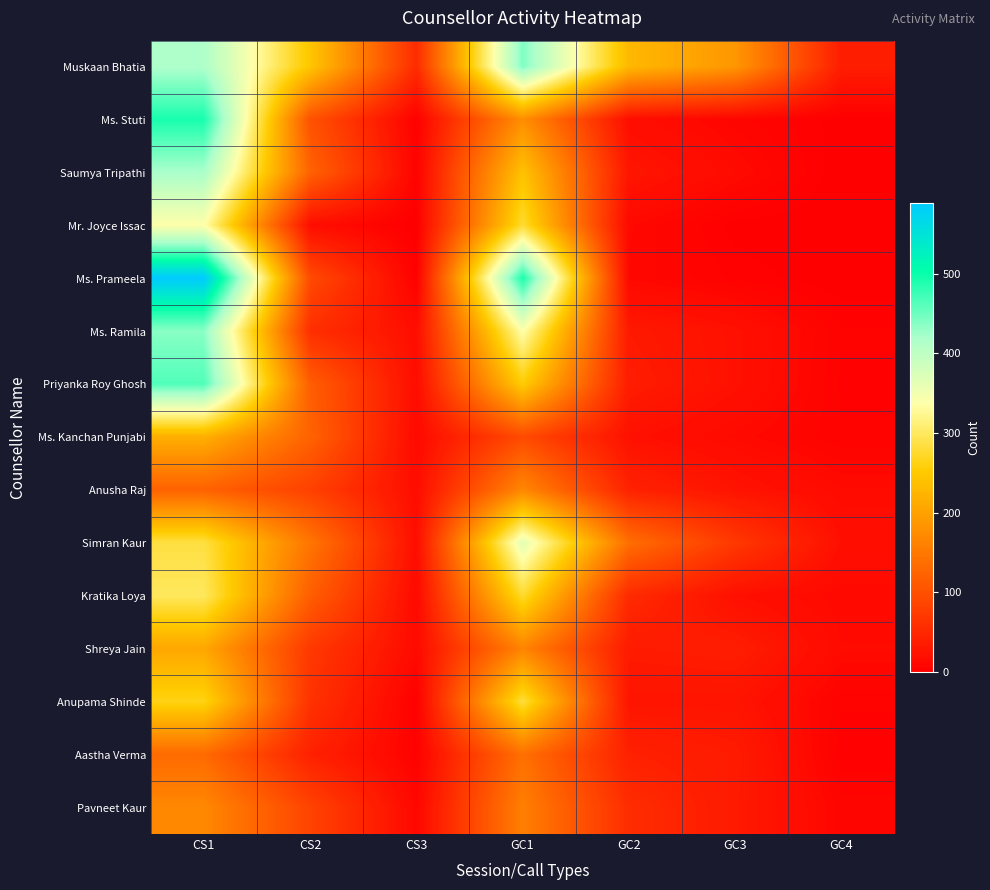

Which series has the widest spread of values?

Ms. Prameela